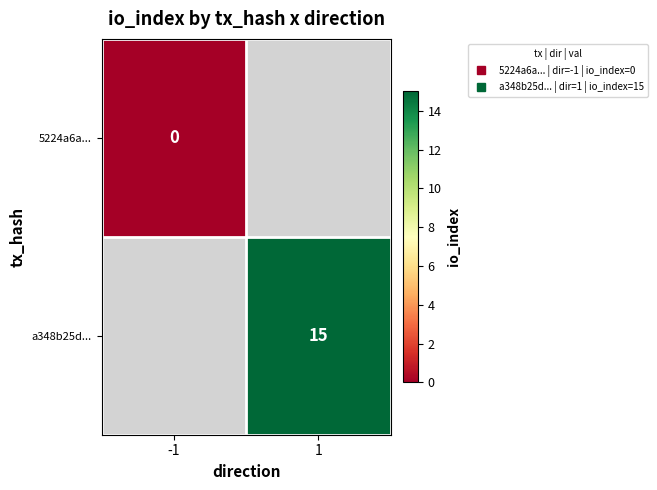

At which label is 5224a6a... closest to 0?

-1